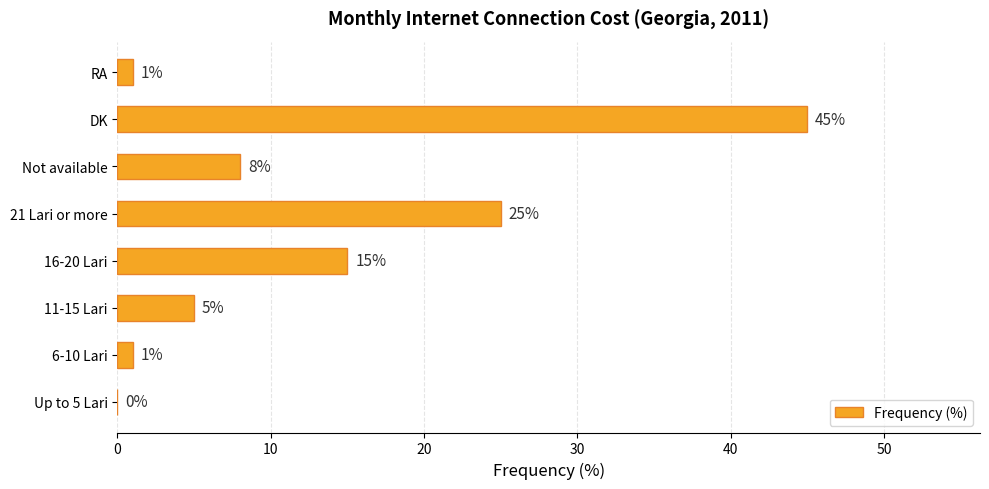

At which label is the value closest to 22?

21 Lari or more